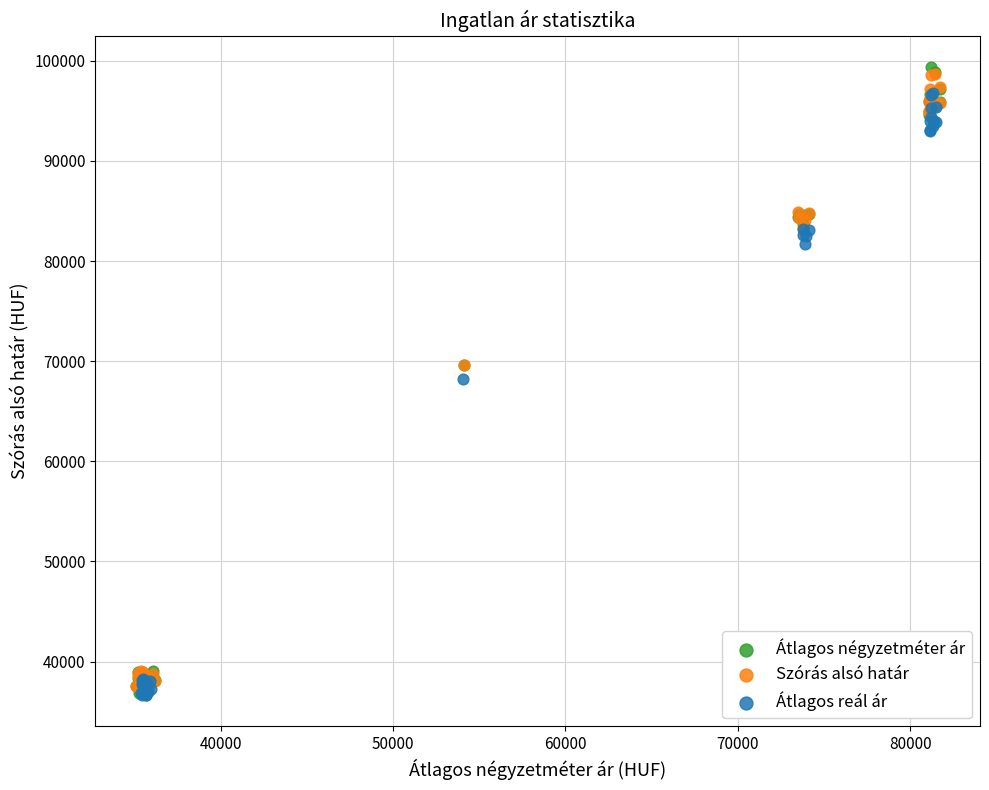

Which series has the widest spread of Y values?

Átlagos négyzetméter ár